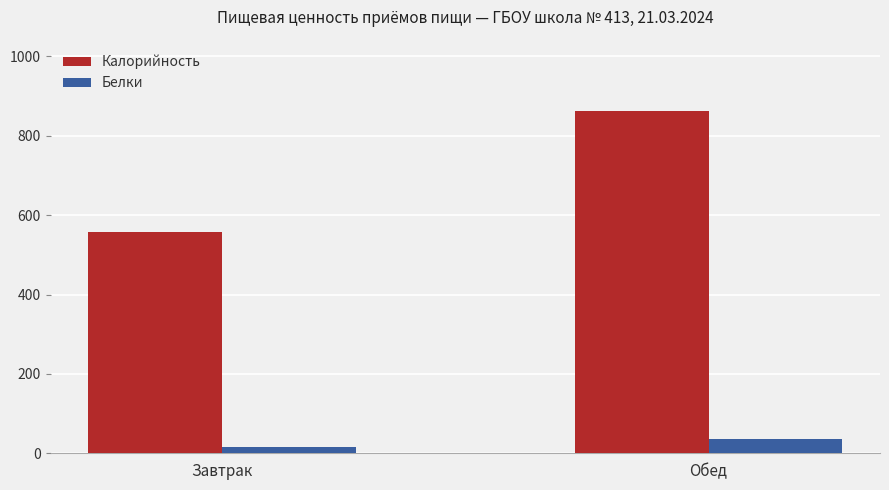

What are all the series names shown in the legend?

Калорийность, Белки